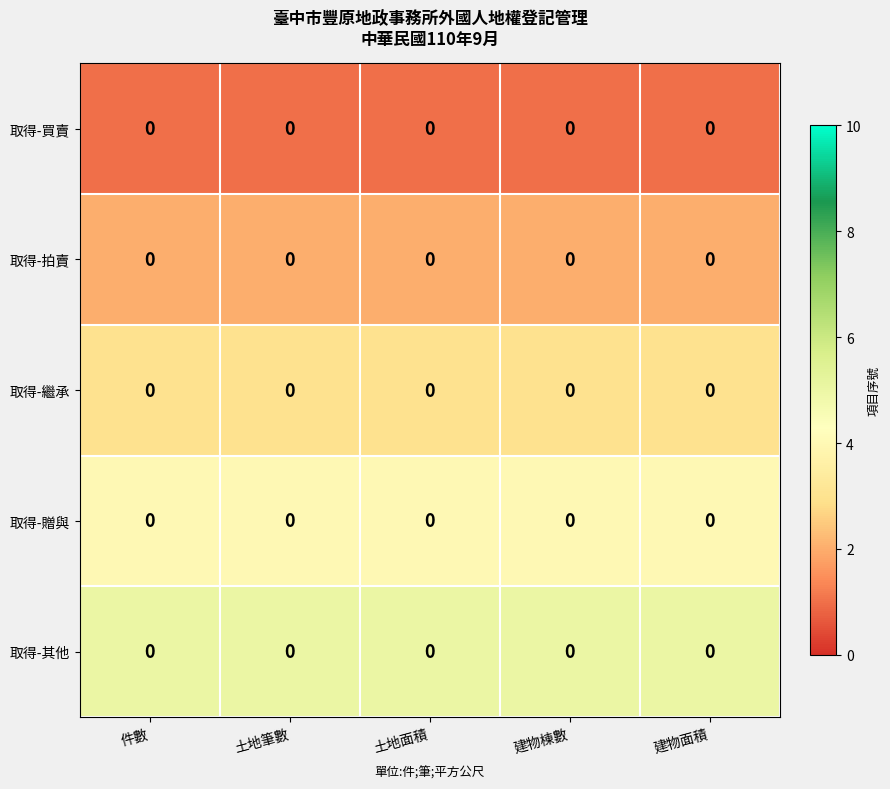

List the series in order of their peak value, highest first.

取得-其他, 取得-贈與, 取得-繼承, 取得-拍賣, 取得-買賣